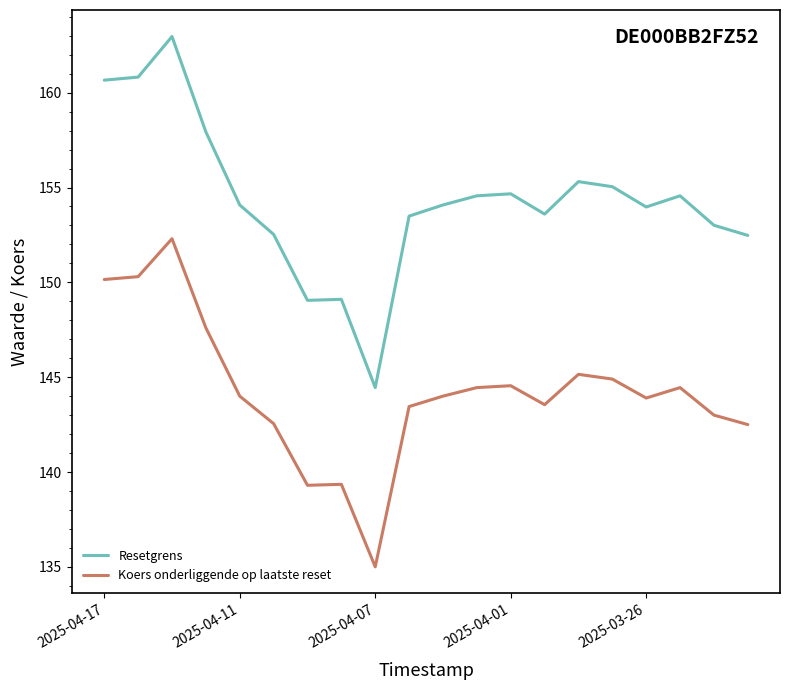

Which series has the largest total across all categories?

Resetgrens